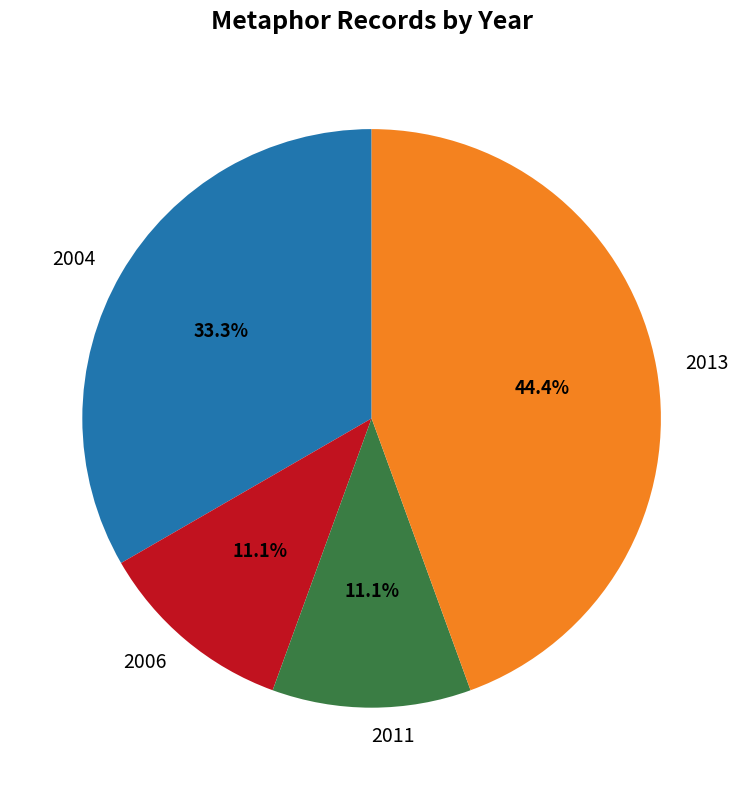

What is the ratio of the value at 2011 to the value at 2006?

1.0